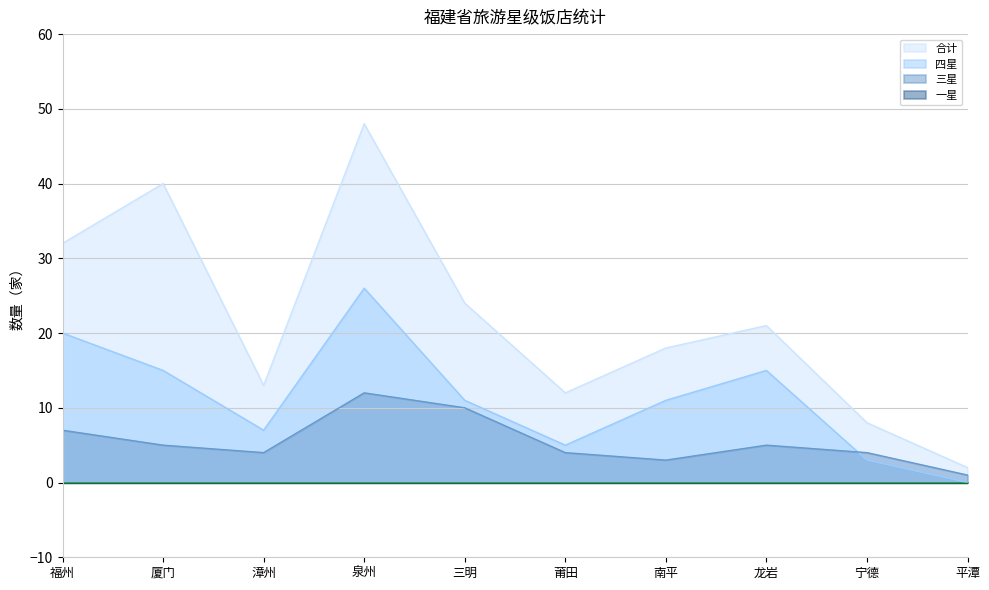

At which label does 合计 first exceed 21?

福州